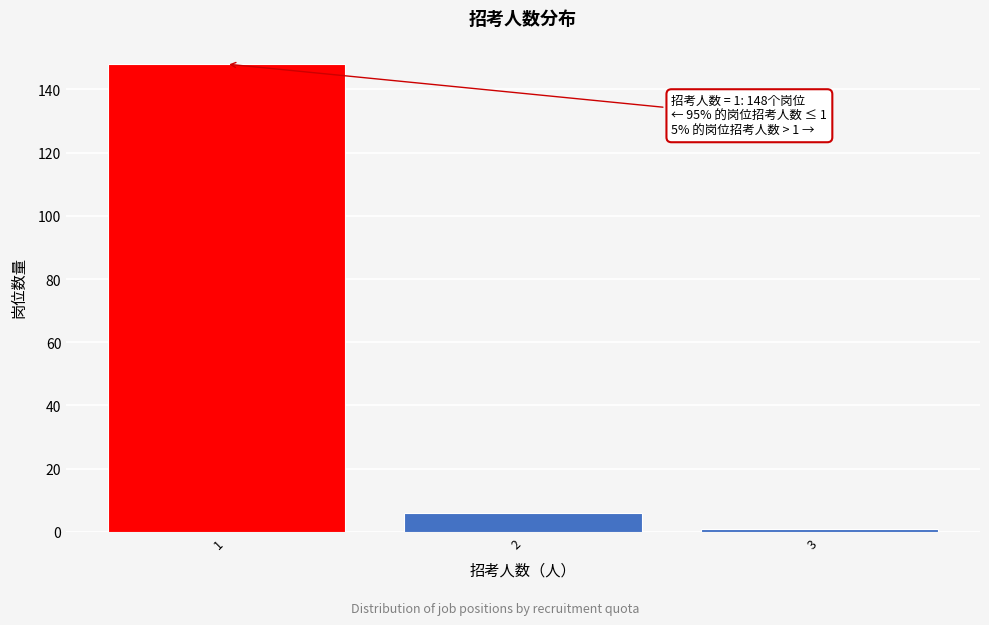

Reading left to right, extract all data points from this chart.

1=148	2=6	3=1